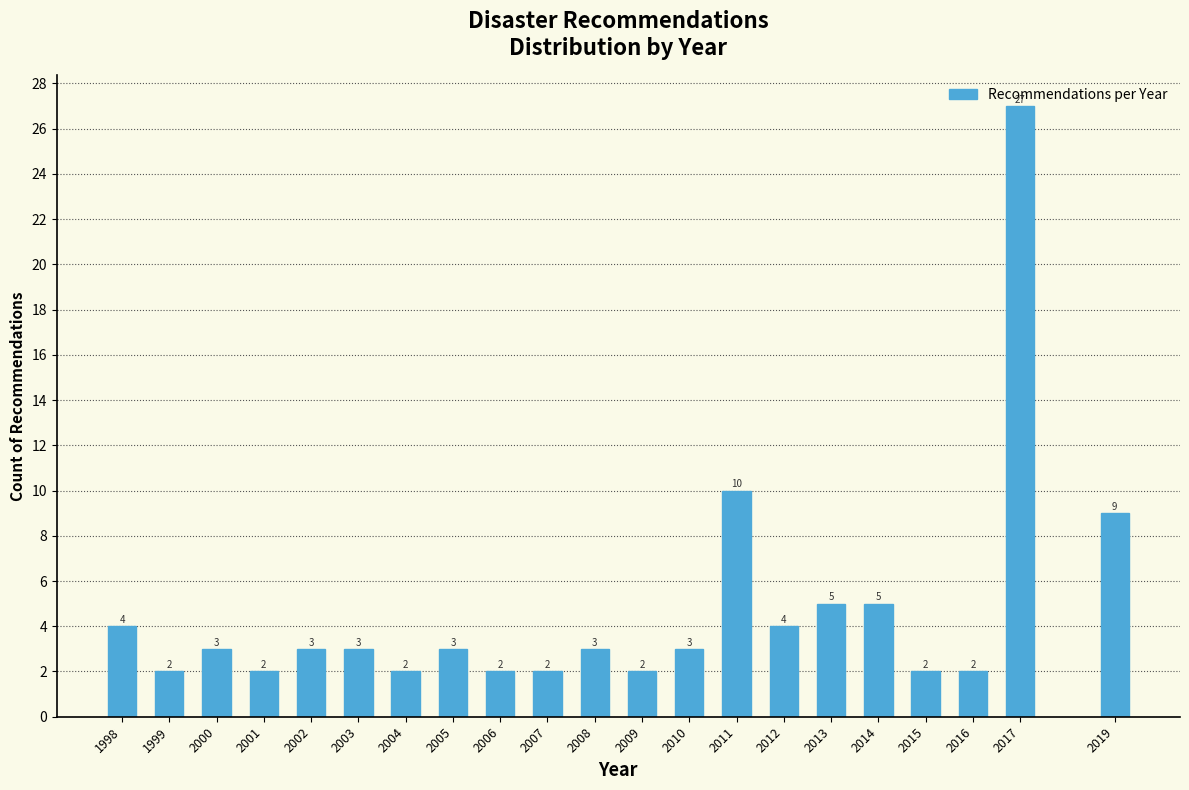

What is the average value?

5